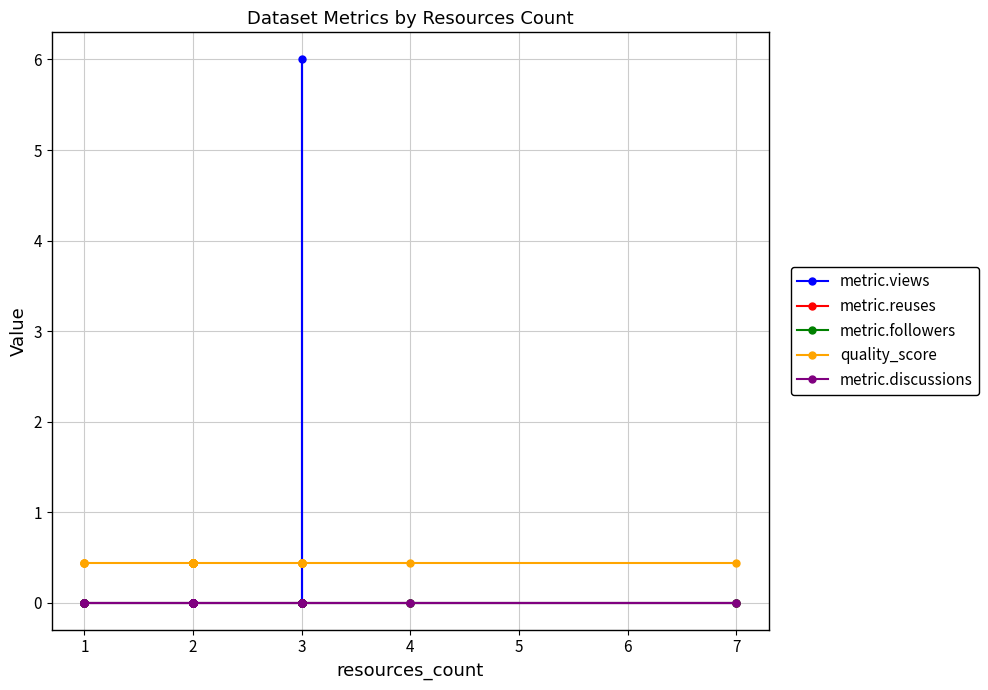

True or false: metric.reuses has more than 0 points higher than both neighbors.

False